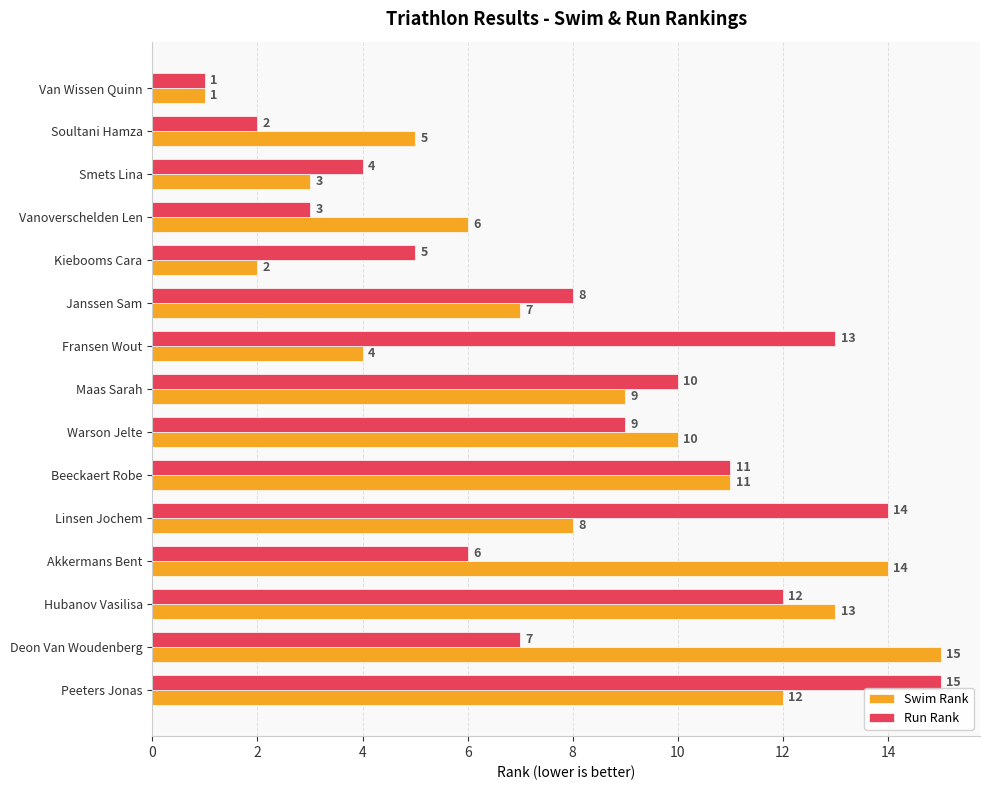

What is the difference between the maximum and second lowest values in the Swim Rank series?

13